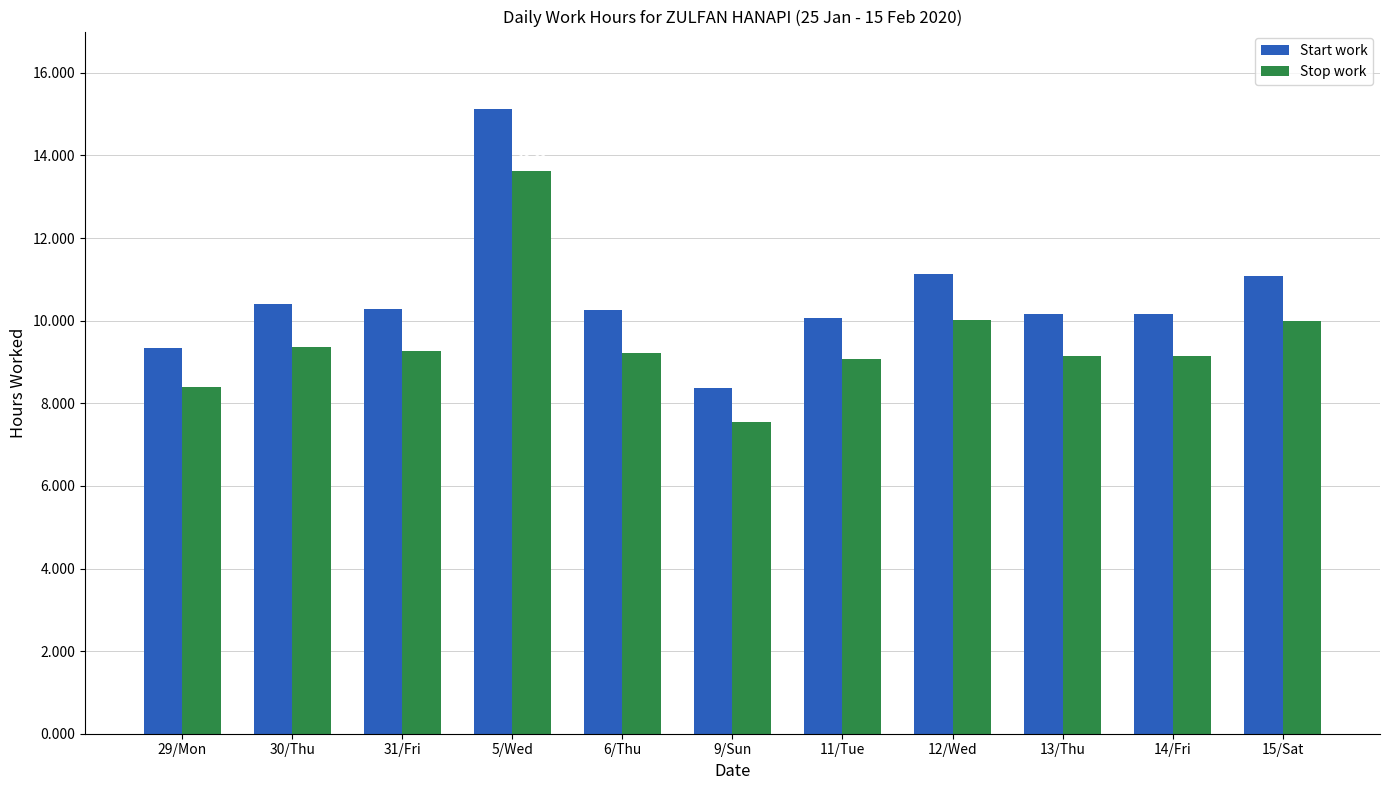

What is the difference between the maximum and second lowest values in the Start work series?

5.8